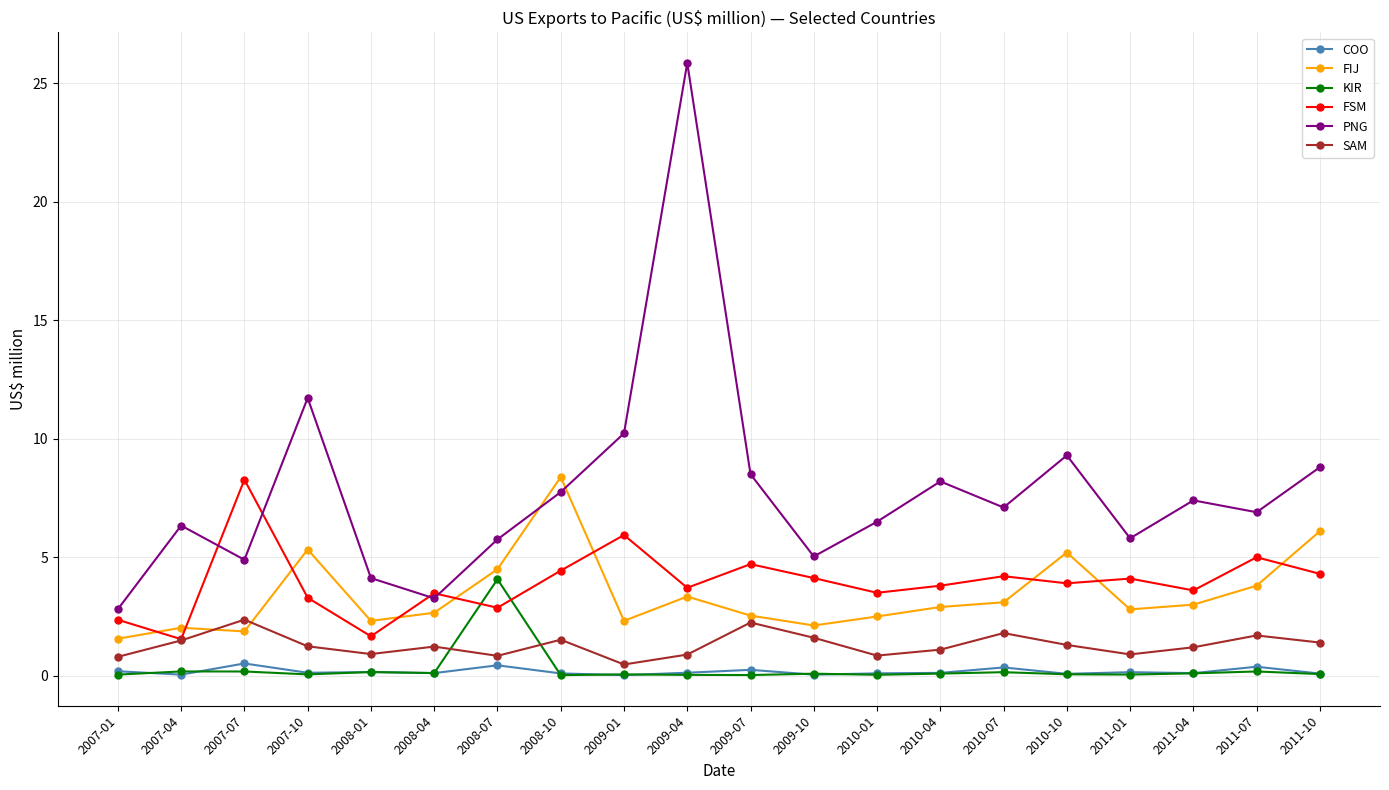

Which series has the largest range (max minus min)?

PNG